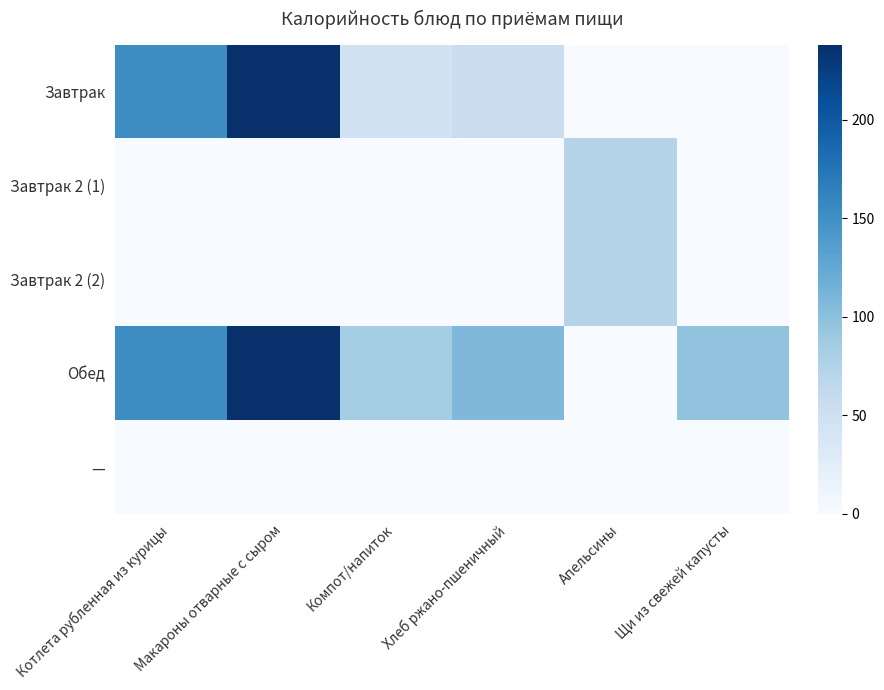

At how many categories does at least one series exceed 157?

1